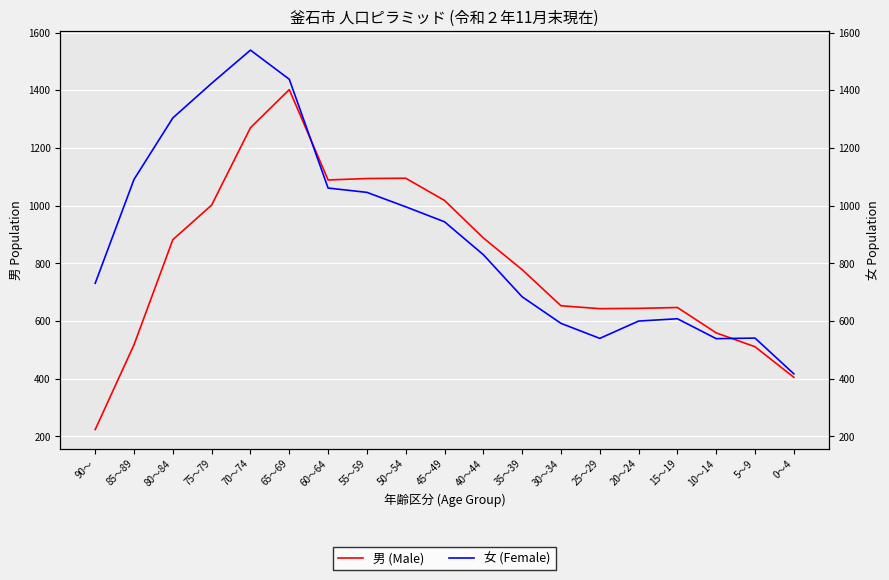

What is the sum of the 男 (Male) values at 85～89 and 40～44?

1406